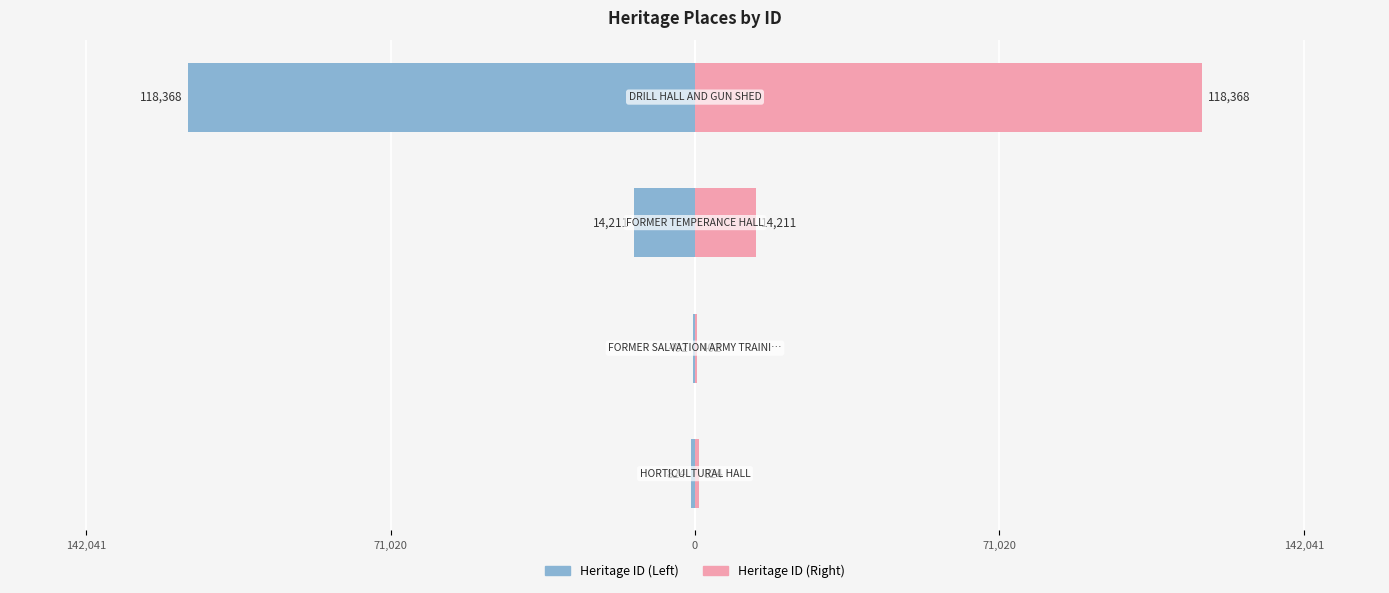

True or false: ID (Left) has a value of -27495 at 71,020.

False